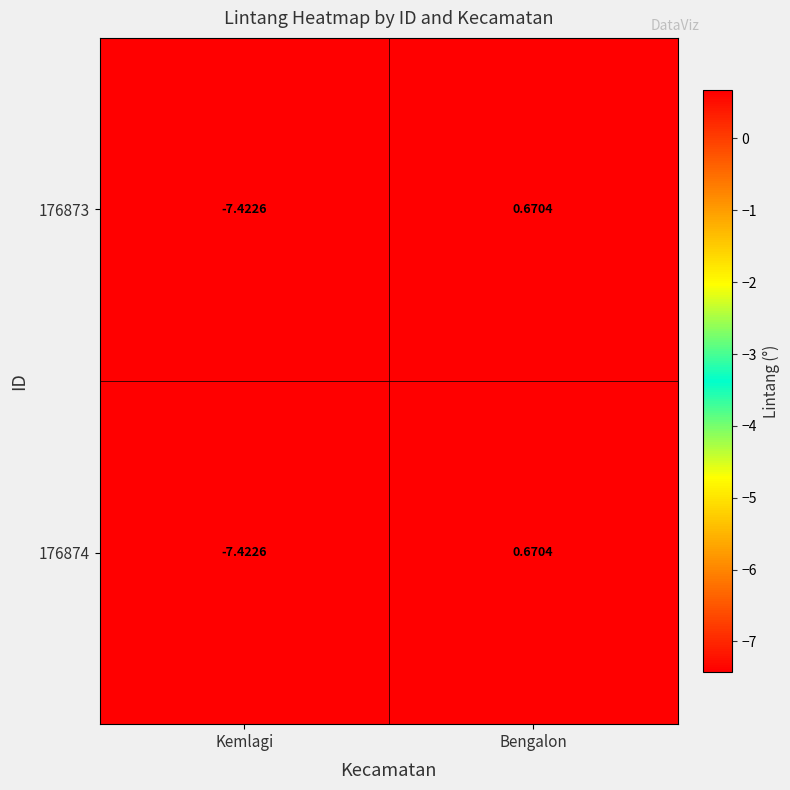

Is the value of 176874 at Kemlagi greater than the value of 176873 at Bengalon?

No